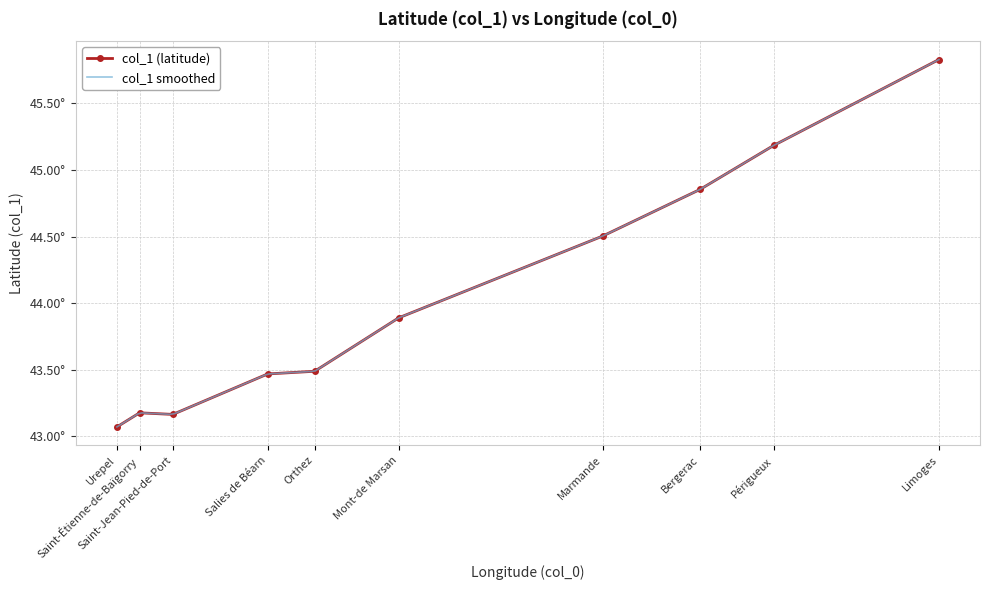

Reading left to right, extract all data points from this chart.

Urepel=43.1	Saint-Étienne-de-Baïgorry=43.2	Saint-Jean-Pied-de-Port=43.2	Salies de Béarn=43.5	Orthez=43.5	Mont-de Marsan=43.9	Marmande=44.5	Bergerac=44.9	Périgueux=45.2	Limoges=45.8